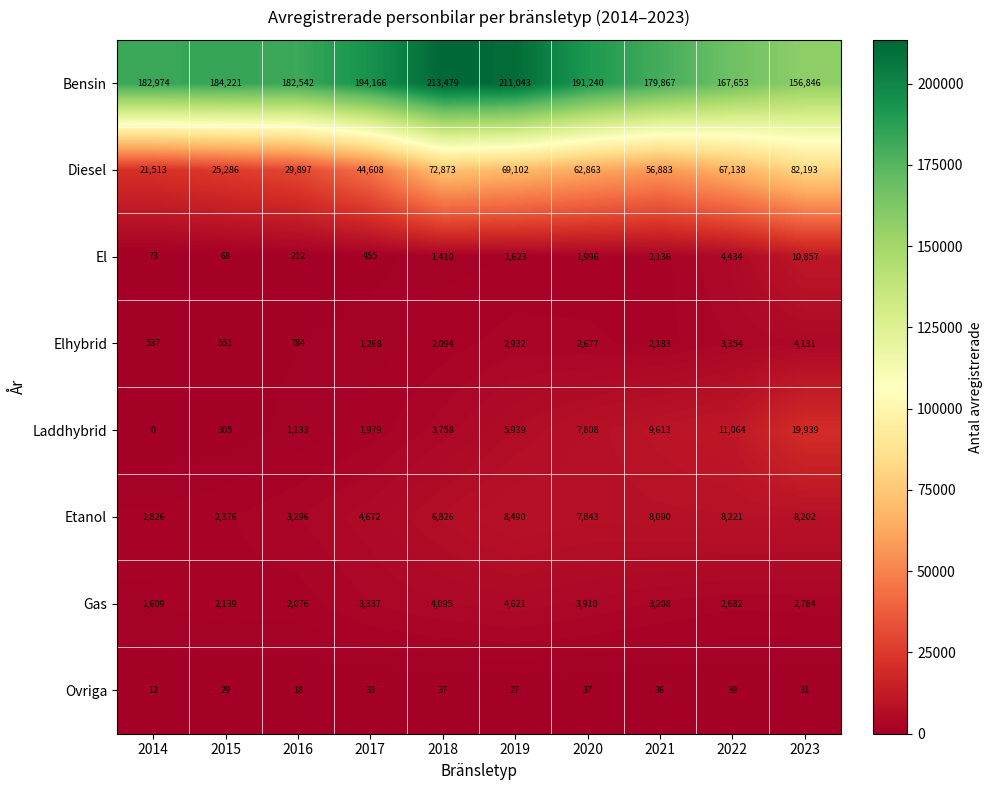

Which series has the widest spread of values?

Diesel